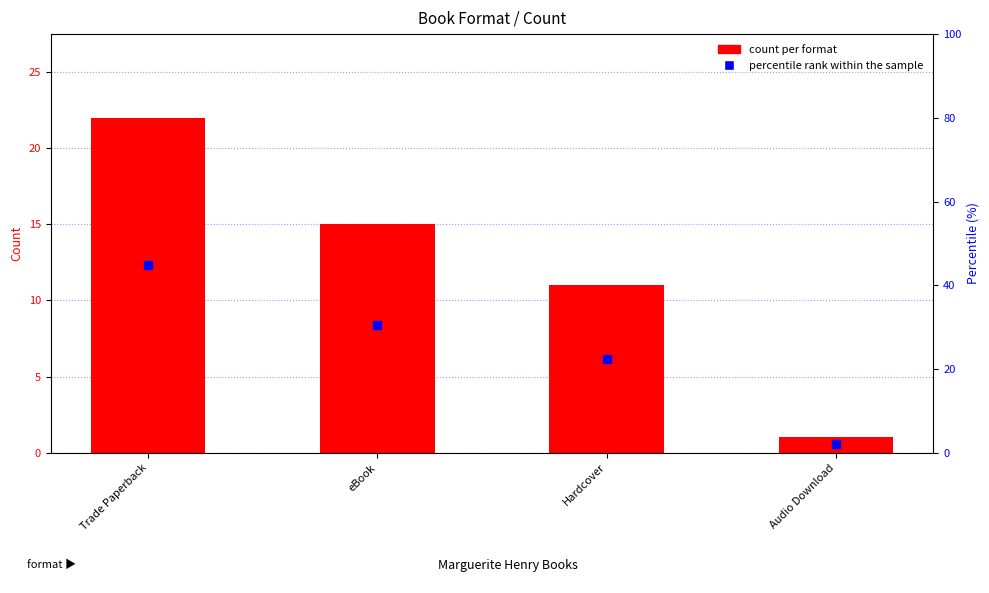

What is the lowest value of the percentile rank within the sample series?

2.0